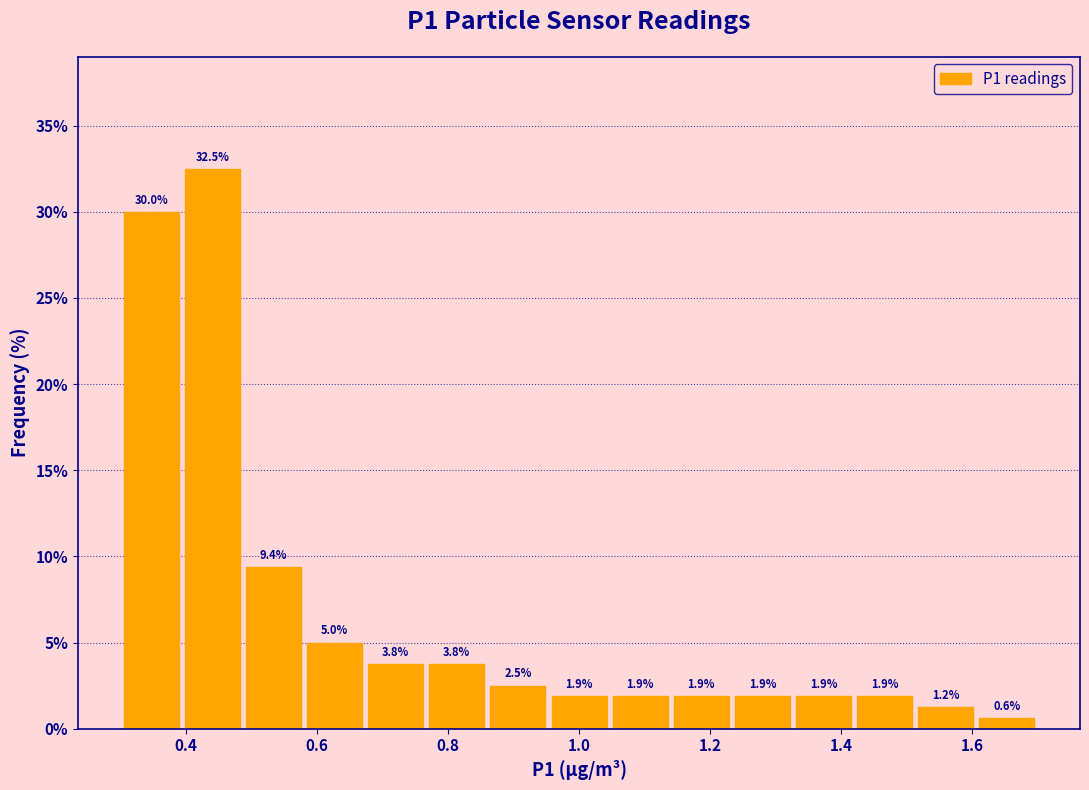

Reading left to right, list every bar in this chart as the range it spans on the x-axis followed by its height. The bar edges are not printed on the chart, so give them approximately, as read against the axis.

0.30 to 0.40: 30.0
0.40 to 0.48: 32.5
0.48 to 0.58: 9.4
0.58 to 0.68: 5.0
0.68 to 0.76: 3.8
0.76 to 0.86: 3.8
0.86 to 0.96: 2.5
0.96 to 1.04: 1.9
1.04 to 1.14: 1.9
1.14 to 1.24: 1.9
1.24 to 1.32: 1.9
1.32 to 1.42: 1.9
1.42 to 1.52: 1.9
1.52 to 1.60: 1.2
1.60 to 1.70: 0.6